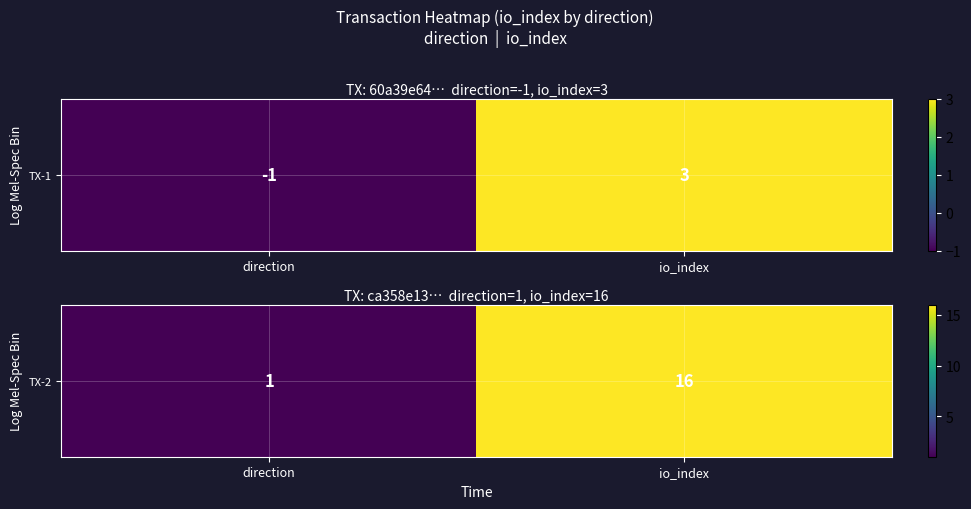

The chart shows a value of 0 at direction. True or false?

False